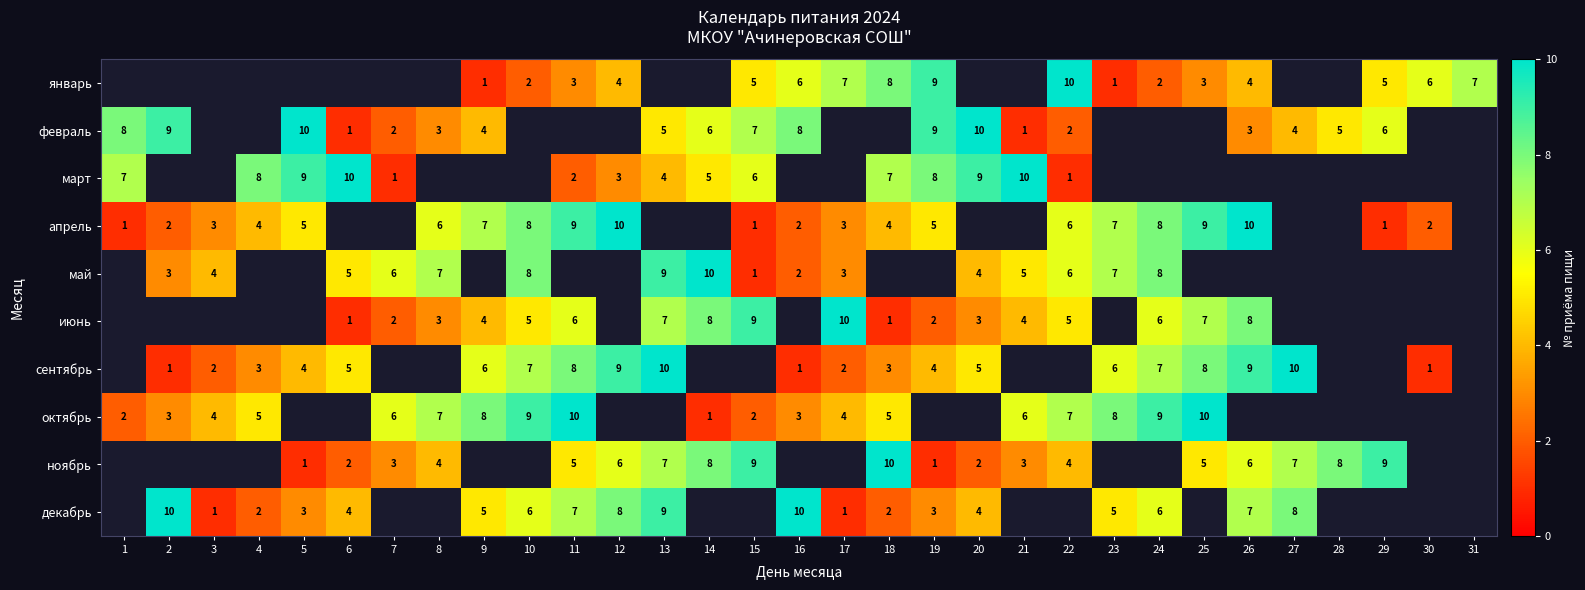

What is the sum of the сентябрь values at 16 and 13?

11